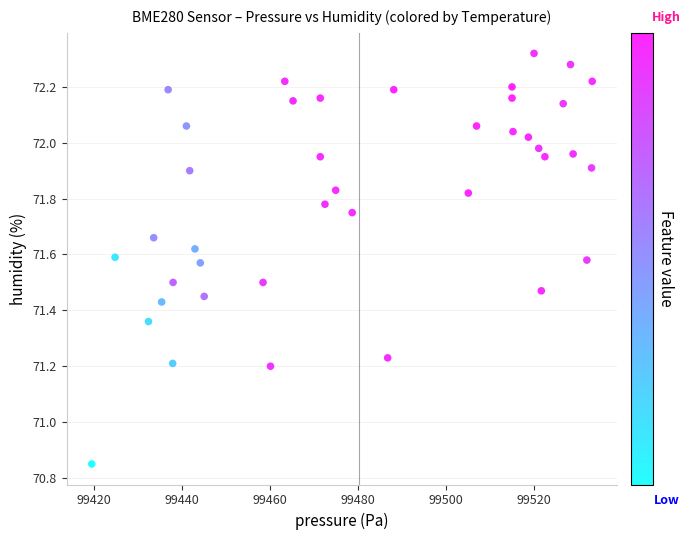

What is the range of X values (max minus min)?

113.7